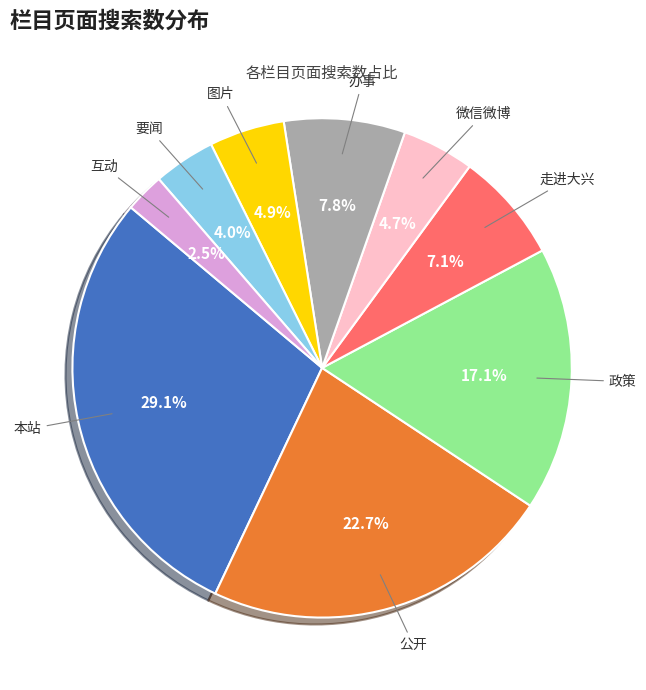

Count the number of slices in the pie.

9